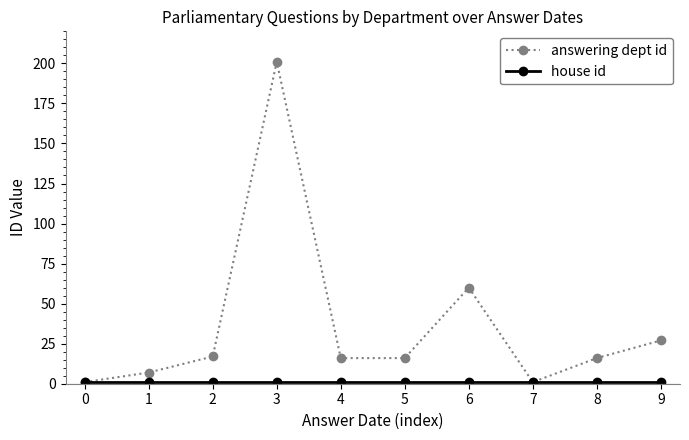

At which category is the sum across all series the highest?

3